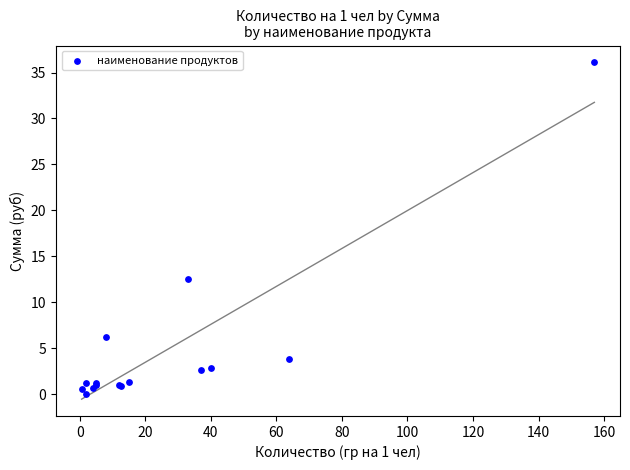

What Y value in the scatter plot is closest to 18?

12.5